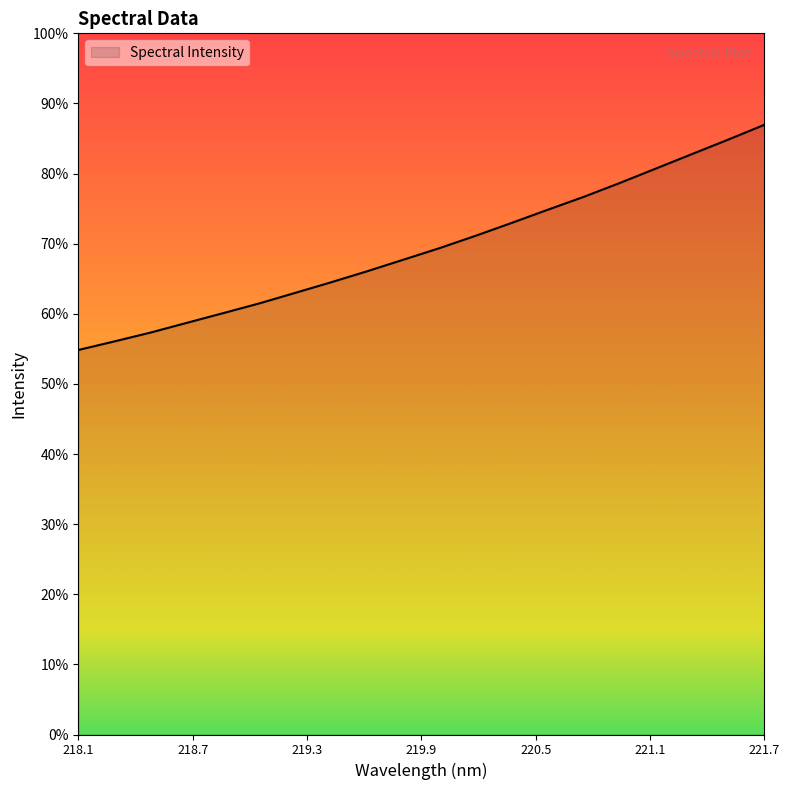

Is this an area chart (filled region under the line)?

Yes